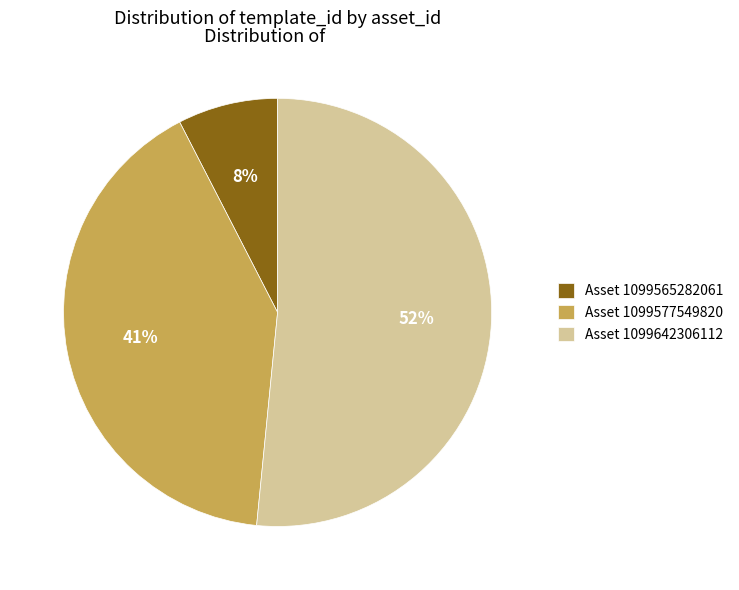

To the nearest percent, what portion does Asset 1099577549820 represent?

41%